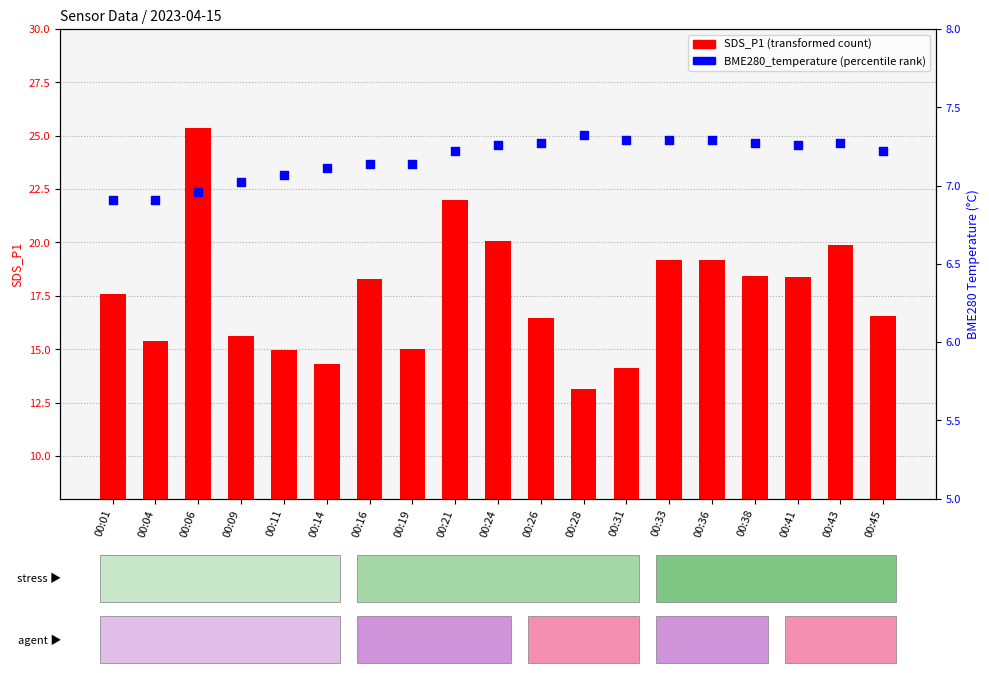

Which series reaches the maximum Y coordinate?

SDS_P1 (transformed count)